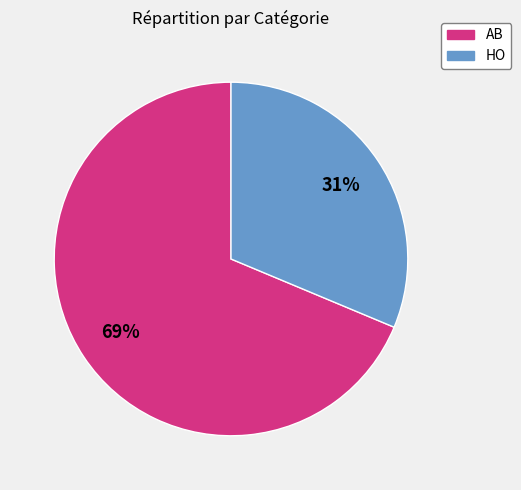

To the nearest percent, what percentage of the pie is HO?

31%